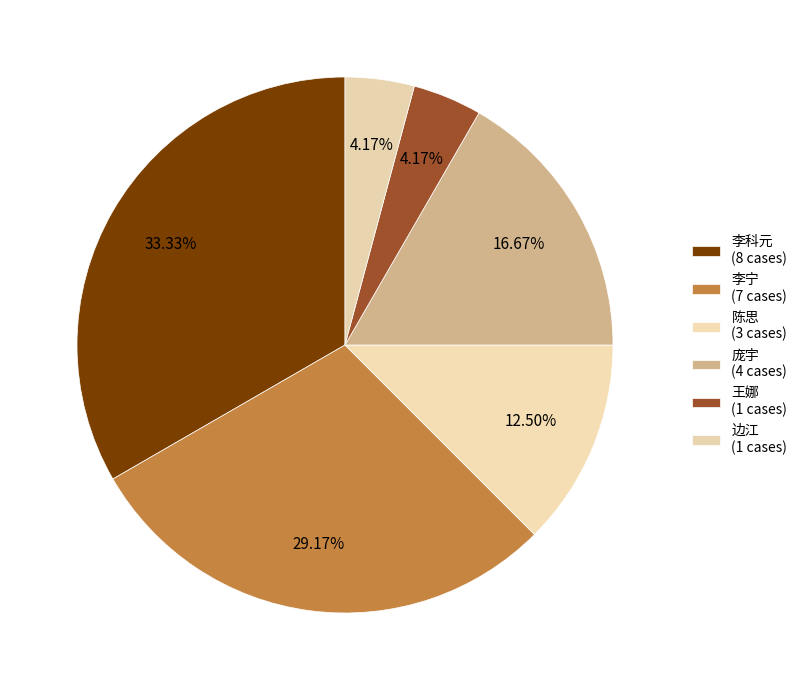

How many slices are in this pie chart?

6